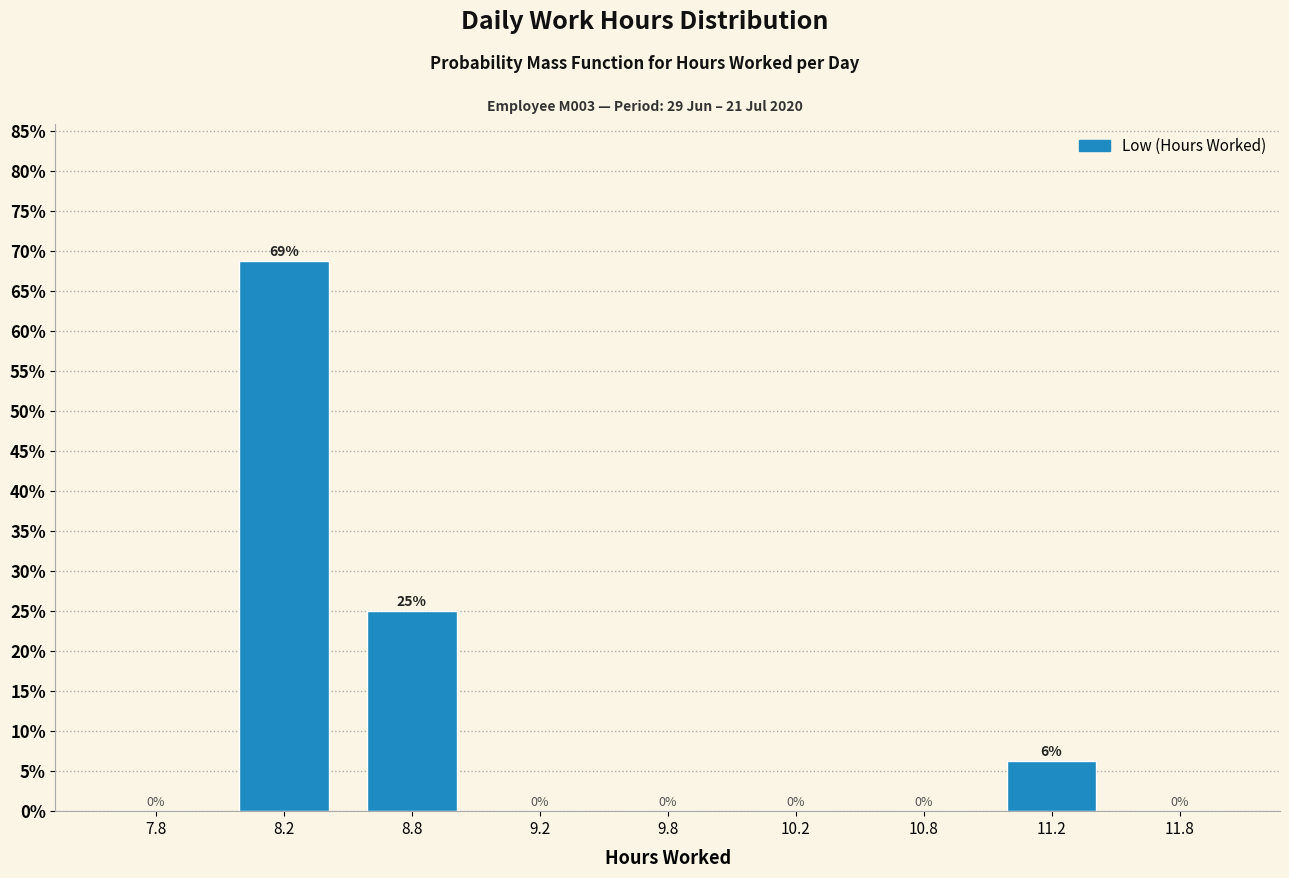

Between 11.2 and 11.8, which is larger?

11.2